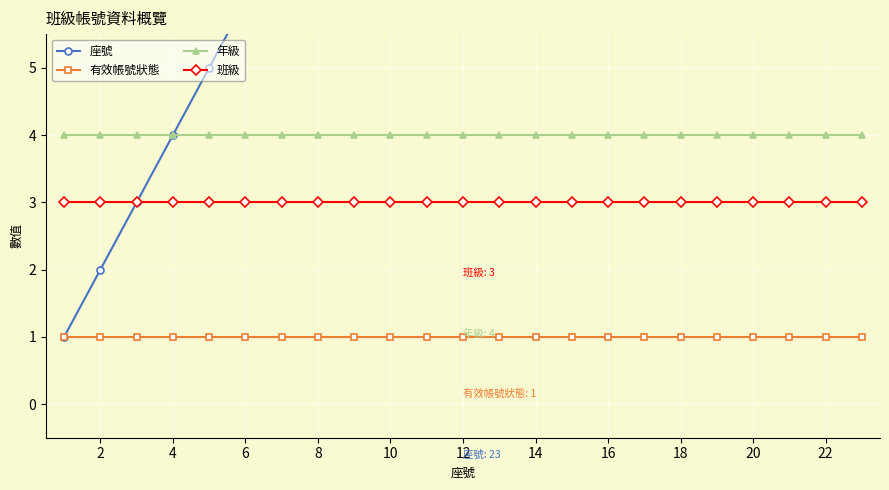

Count the number of data series in this chart.

4